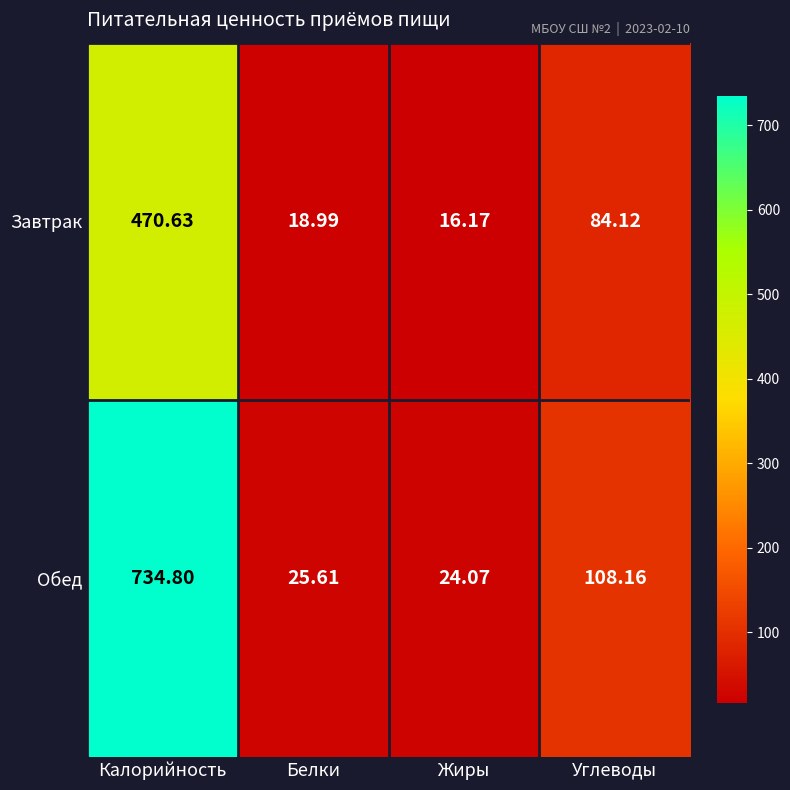

At which category does the chart reach its peak across all series?

Калорийность